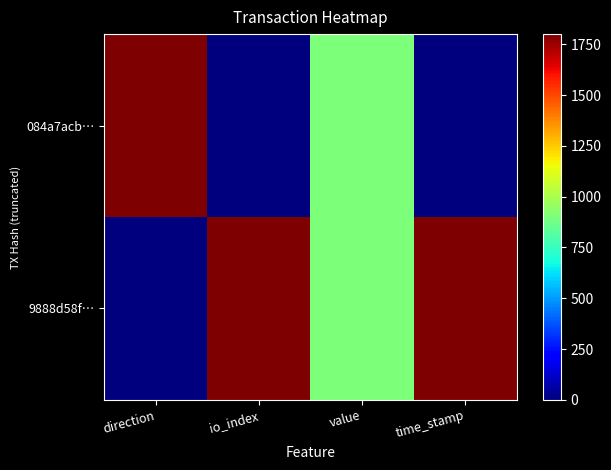

Reading left to right, list all the values displayed in this chart.

9888d58f…: direction=0	io_index=1800	value=900	time_stamp=1800
084a7acb…: direction=1800	io_index=0	value=900	time_stamp=0